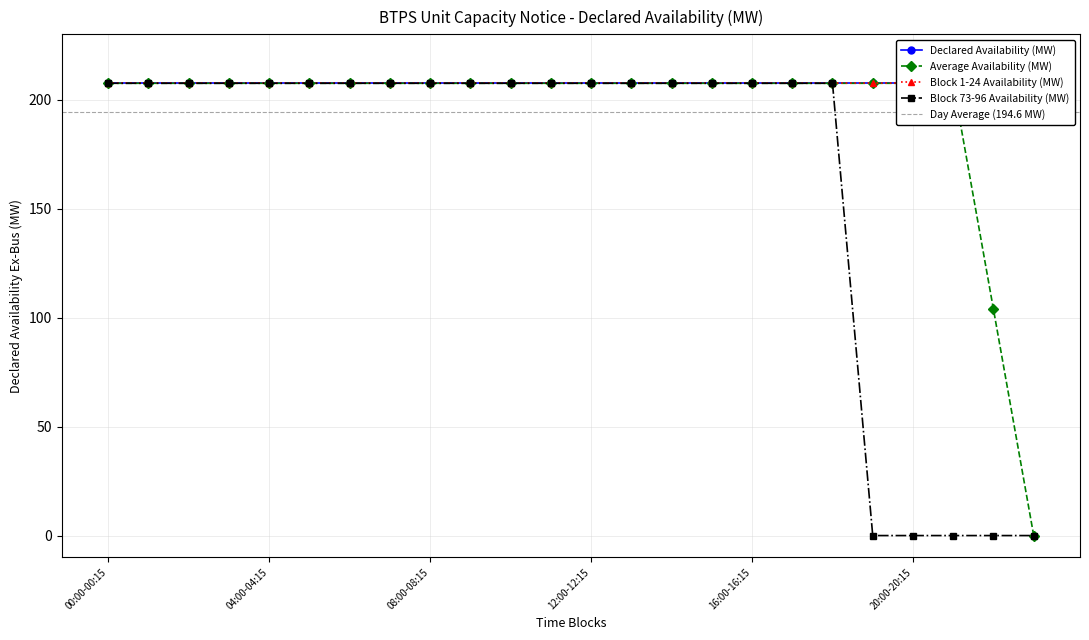

True or false: Average Availability (MW) has more than 2 points higher than both neighbors.

False